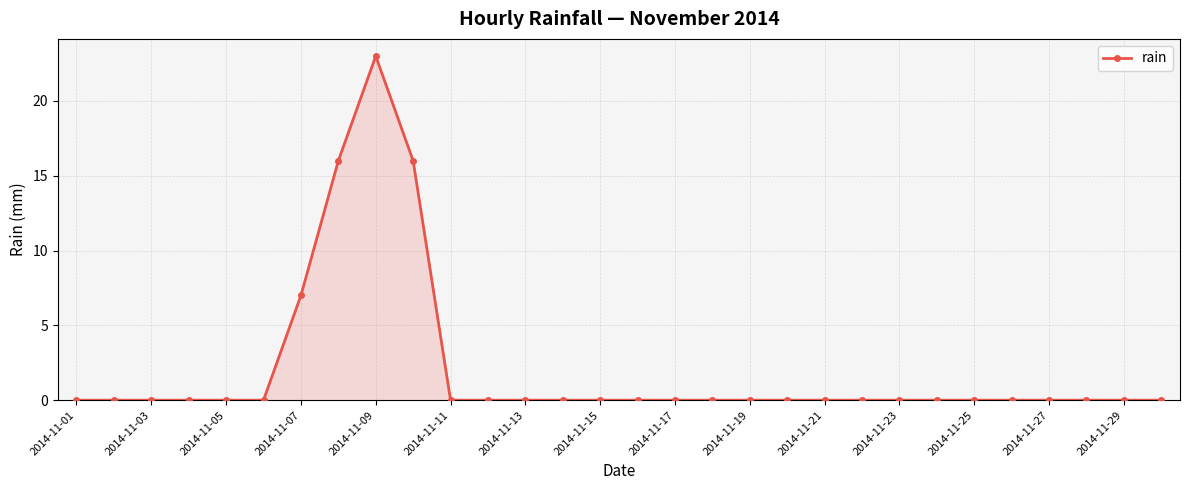

True or false: the data has more than 0 interior local peaks.

True